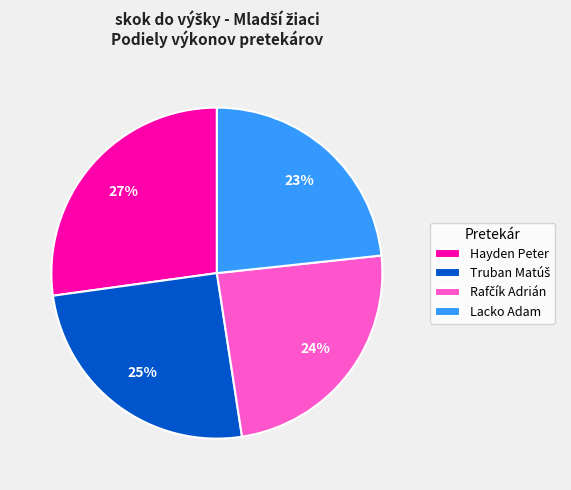

Is there any slice that represents more than half of the pie?

No